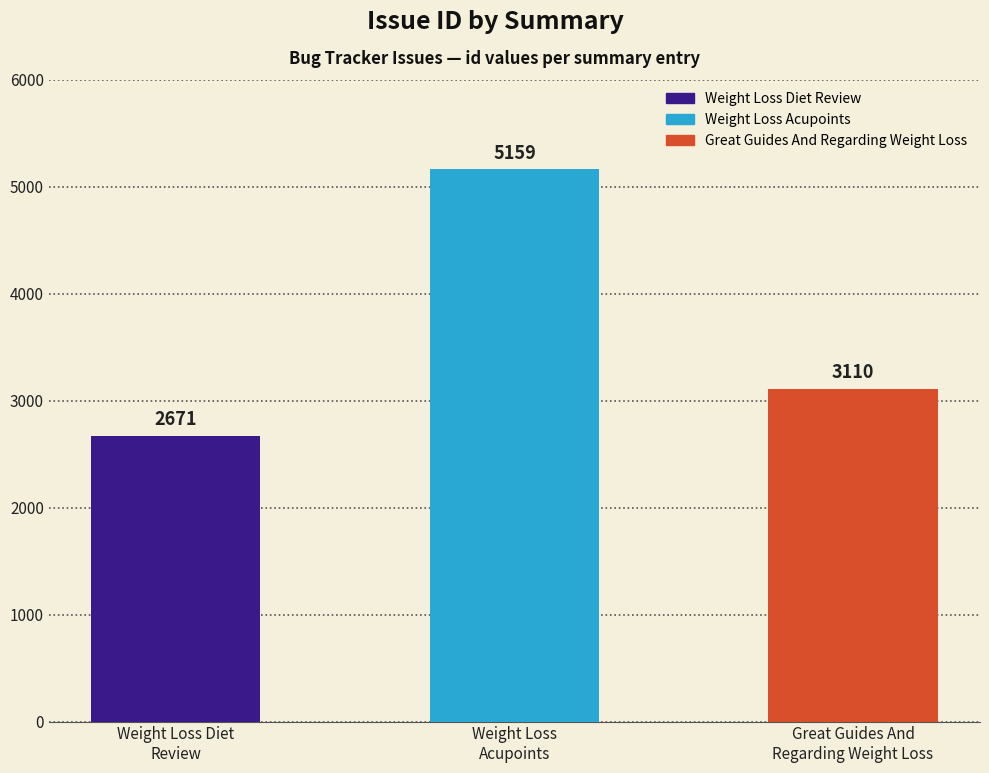

What is the average value?

3647